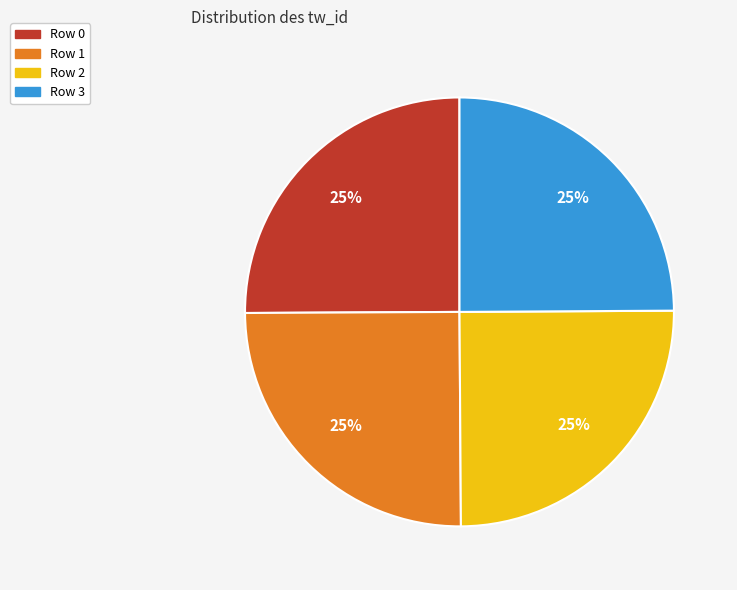

Is Row 2 the majority of the pie?

No